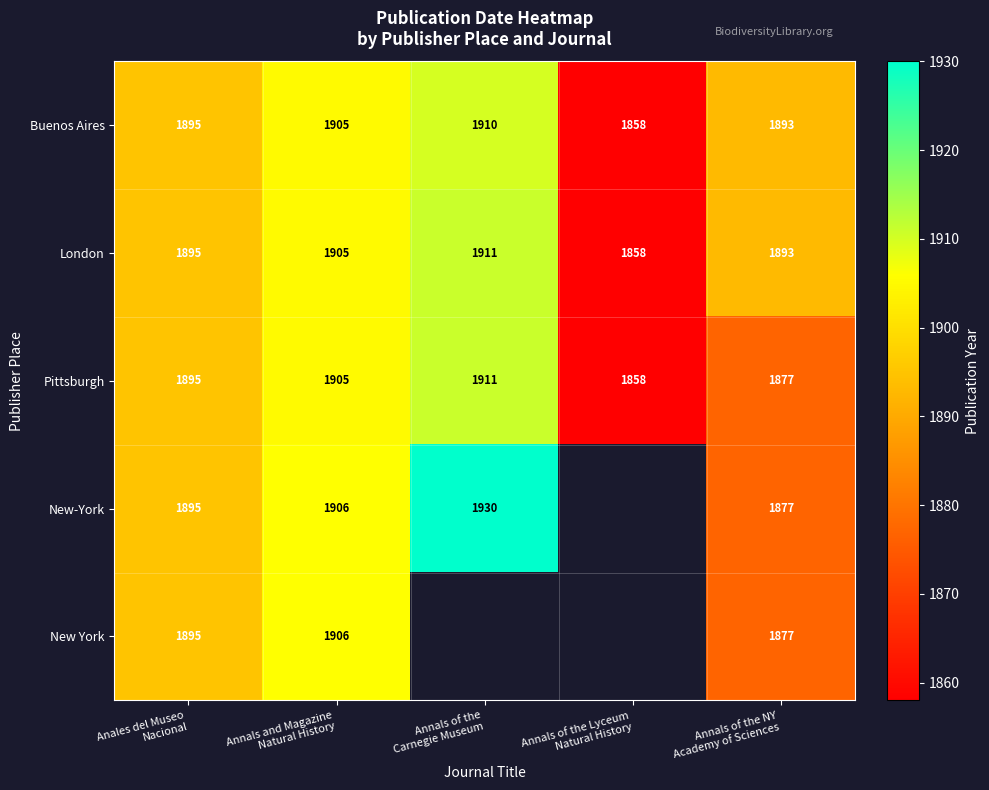

What is the highest value of the London series?

1911